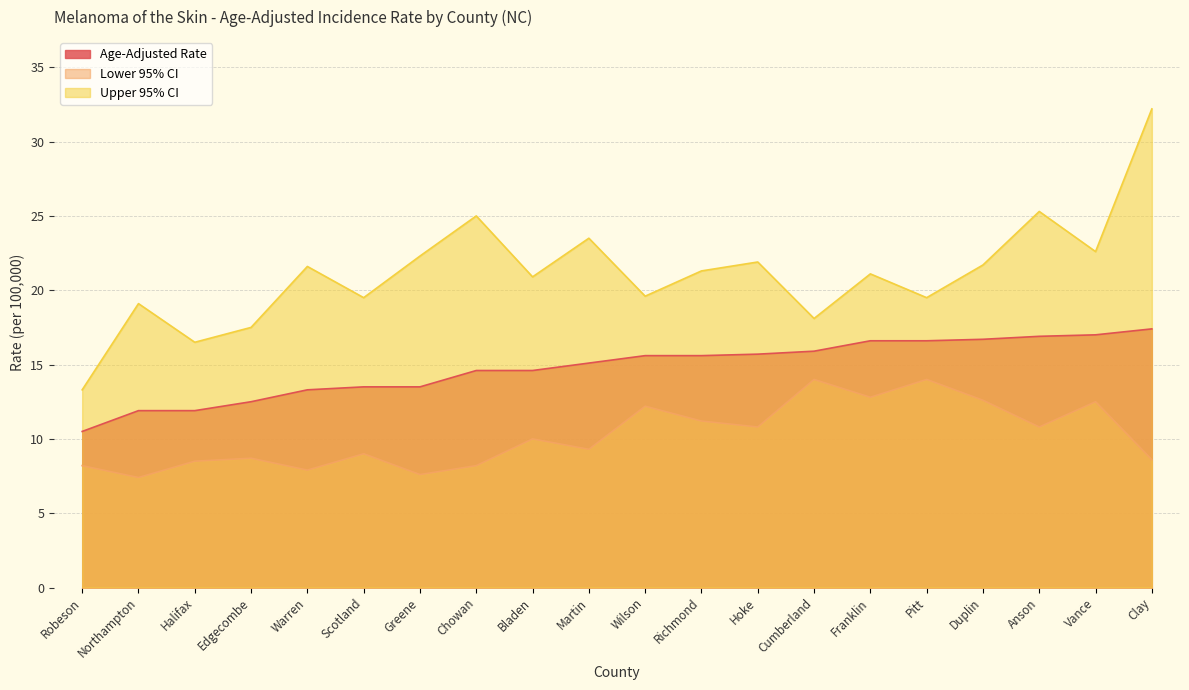

List the labels in order of Upper 95% CI value, smallest first.

Robeson, Halifax, Edgecombe, Cumberland, Northampton, Scotland, Pitt, Wilson, Bladen, Franklin, Richmond, Warren, Duplin, Hoke, Greene, Vance, Martin, Chowan, Anson, Clay